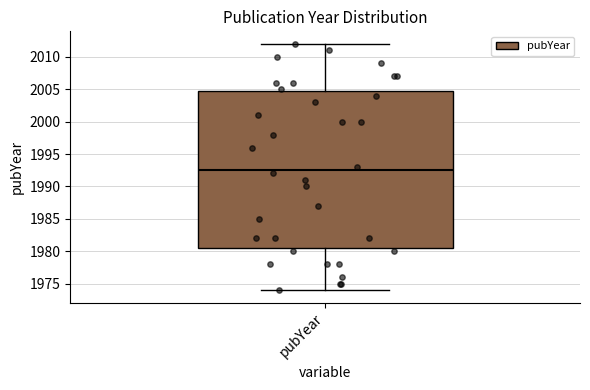

Read this box plot against the y-axis: the position of the median line, the range covered by the box, and the ends of both whiskers. The values are not printed on the chart, so give them approximately, as read against the axis.

median 1992.5, box 1980.5 to 2005.0, whiskers 1974.0 to 2012.0